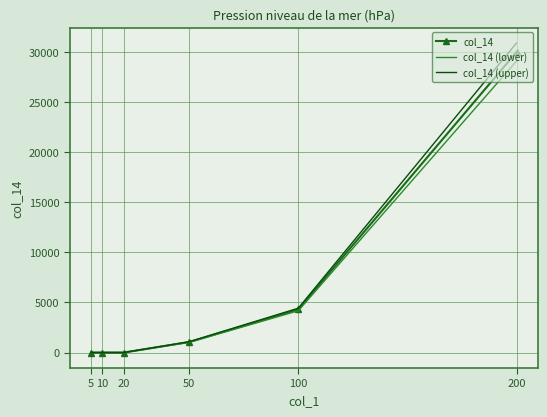

List the labels in order of col_14 (lower) value, largest first.

200, 100, 50, 20, 10, 5